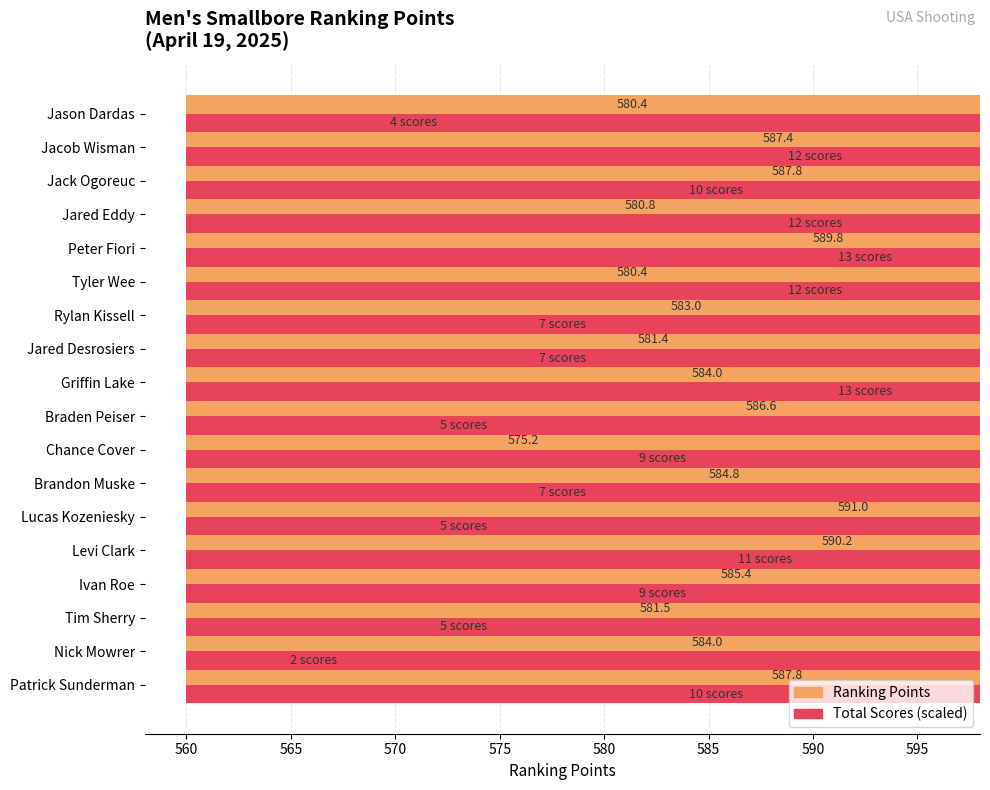

At Brandon Muske, list the series in order from smallest to largest.

Total Scores (scaled), Ranking Points